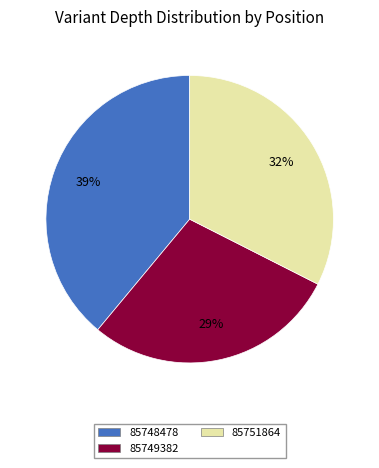

Rank the categories by value from lowest to highest.

85749382, 85751864, 85748478